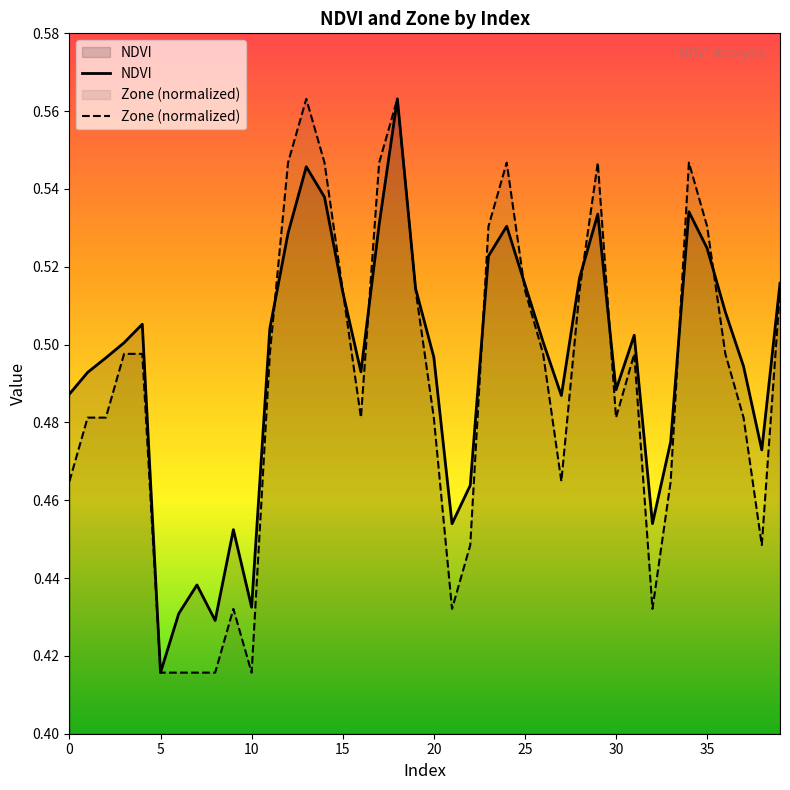

At which category is the sum across all series the highest?

18